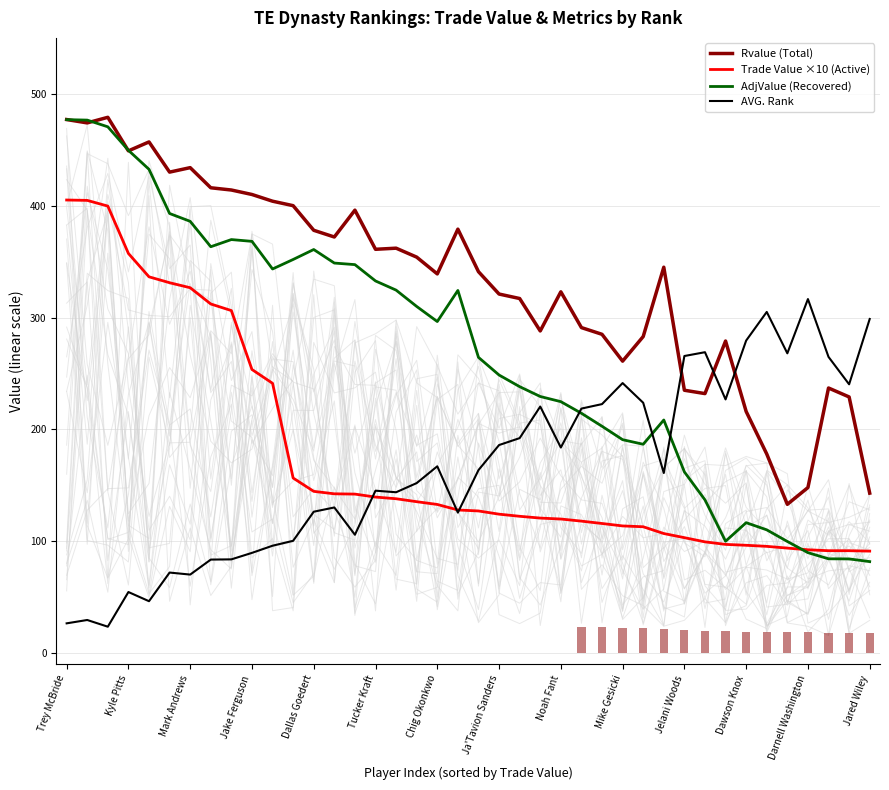

Between Ja'Tavion Sanders and 38, which series saw the biggest shift?

AdjValue (Recovered)